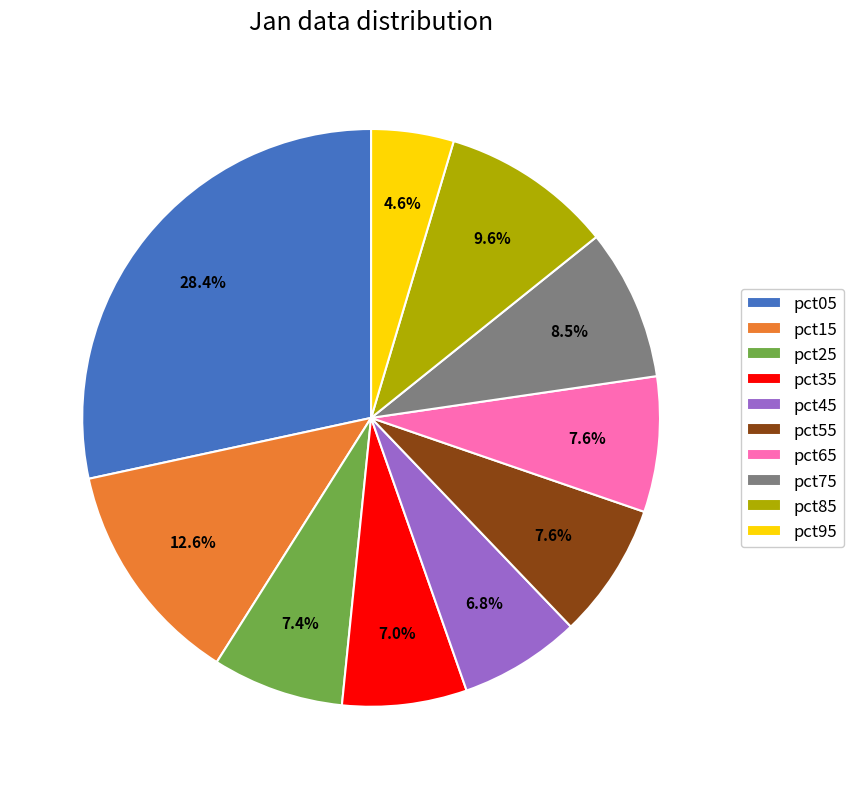

What percentage do pct85 and pct75 together represent?

18.1%